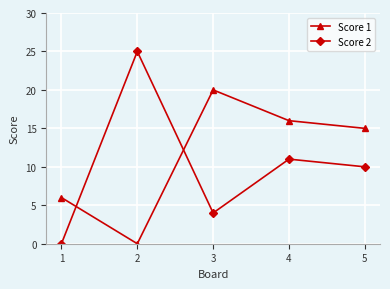

What are all the series names shown in the legend?

Score 1, Score 2